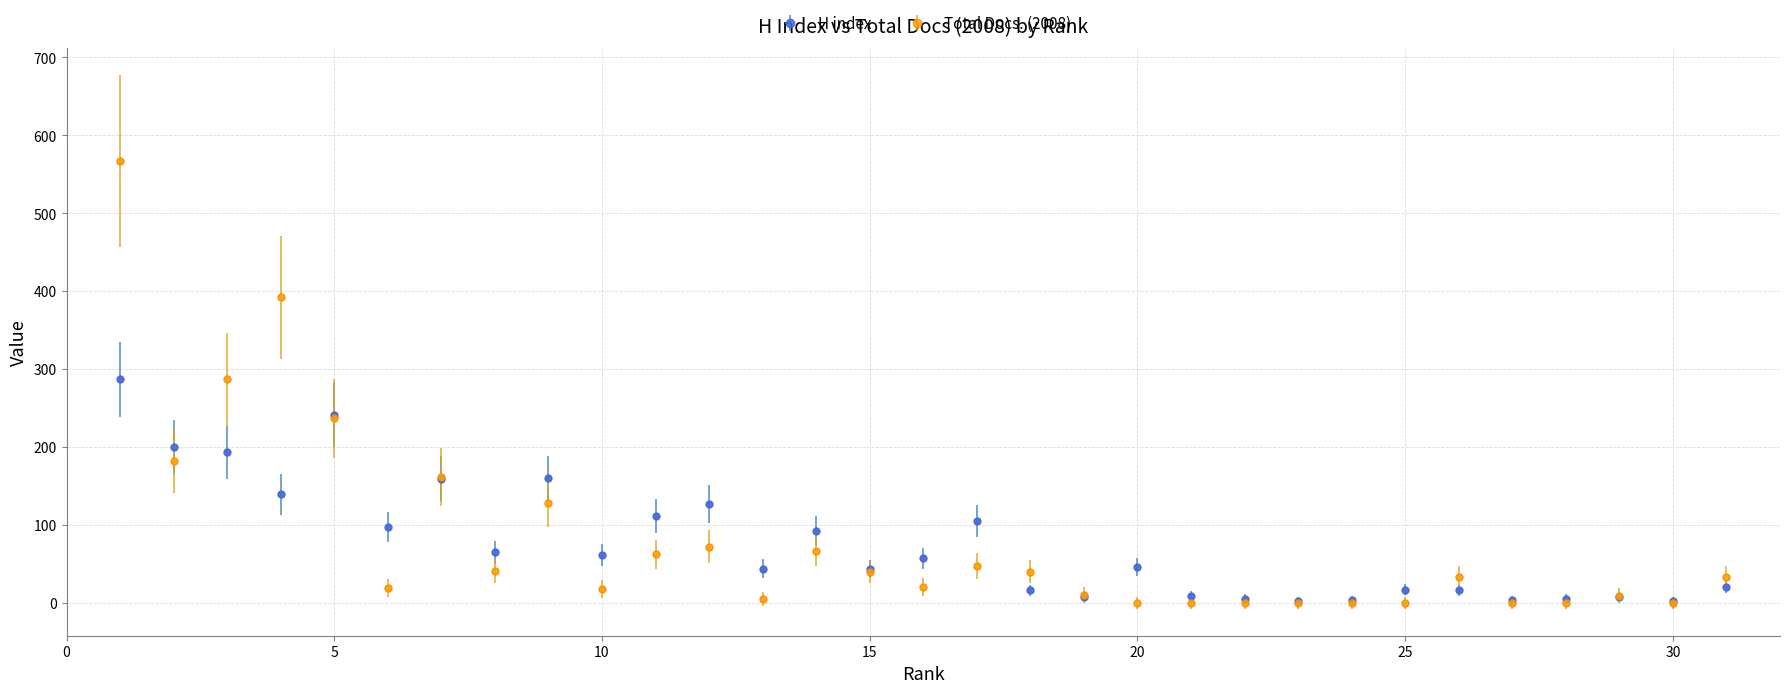

Which series has the largest range (max minus min)?

Total Docs. (2008)